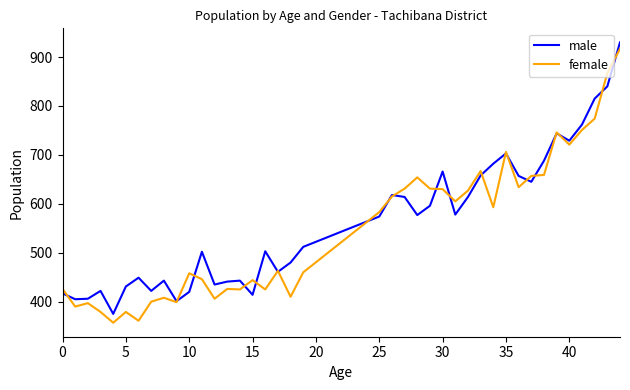

True or false: female has more than 1 points higher than both neighbors.

True